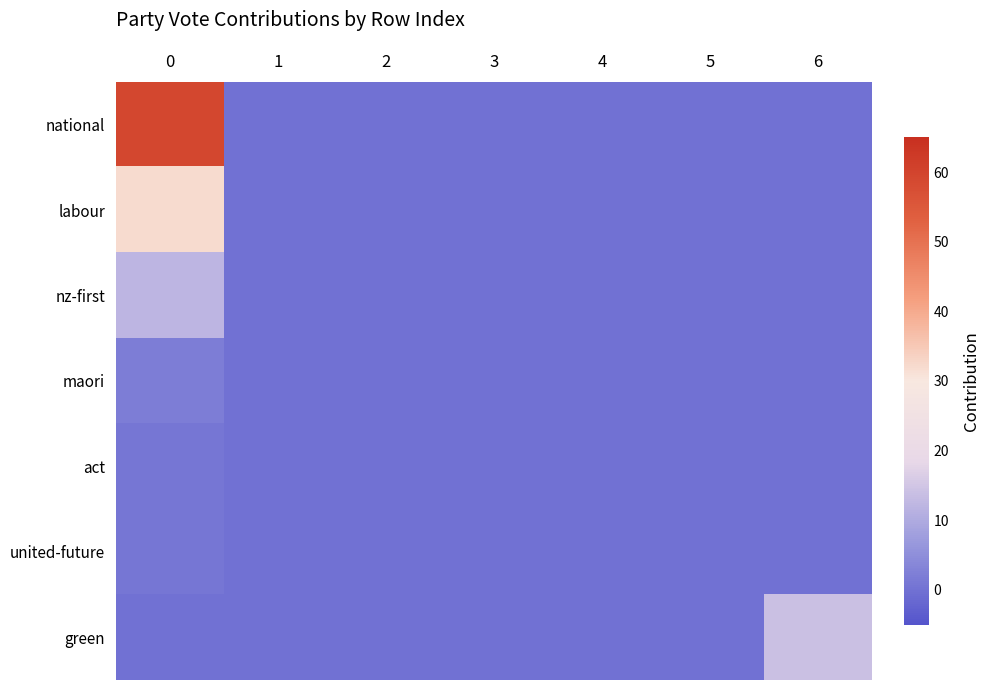

Between 5 and 2, which is larger?

5